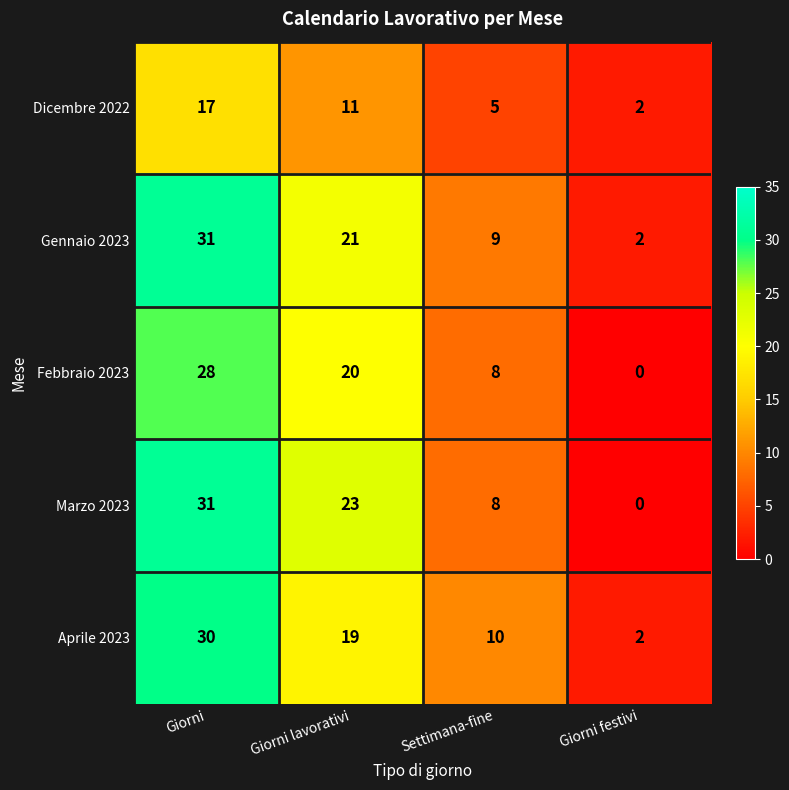

At which label does Gennaio 2023 reach its peak?

Giorni